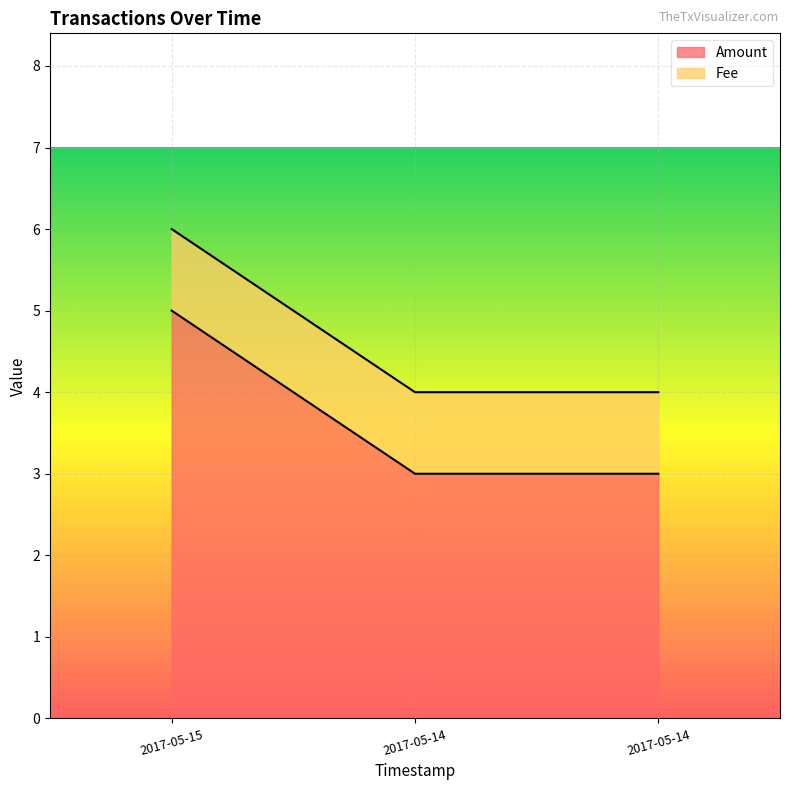

Reading left to right, extract all data points from this chart.

5	3	3